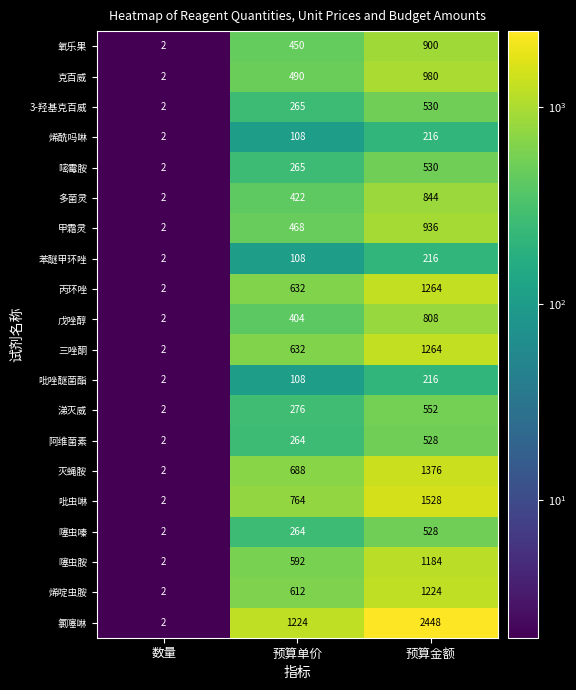

How many data points in 吡唑醚菌酯 are less than 108?

1